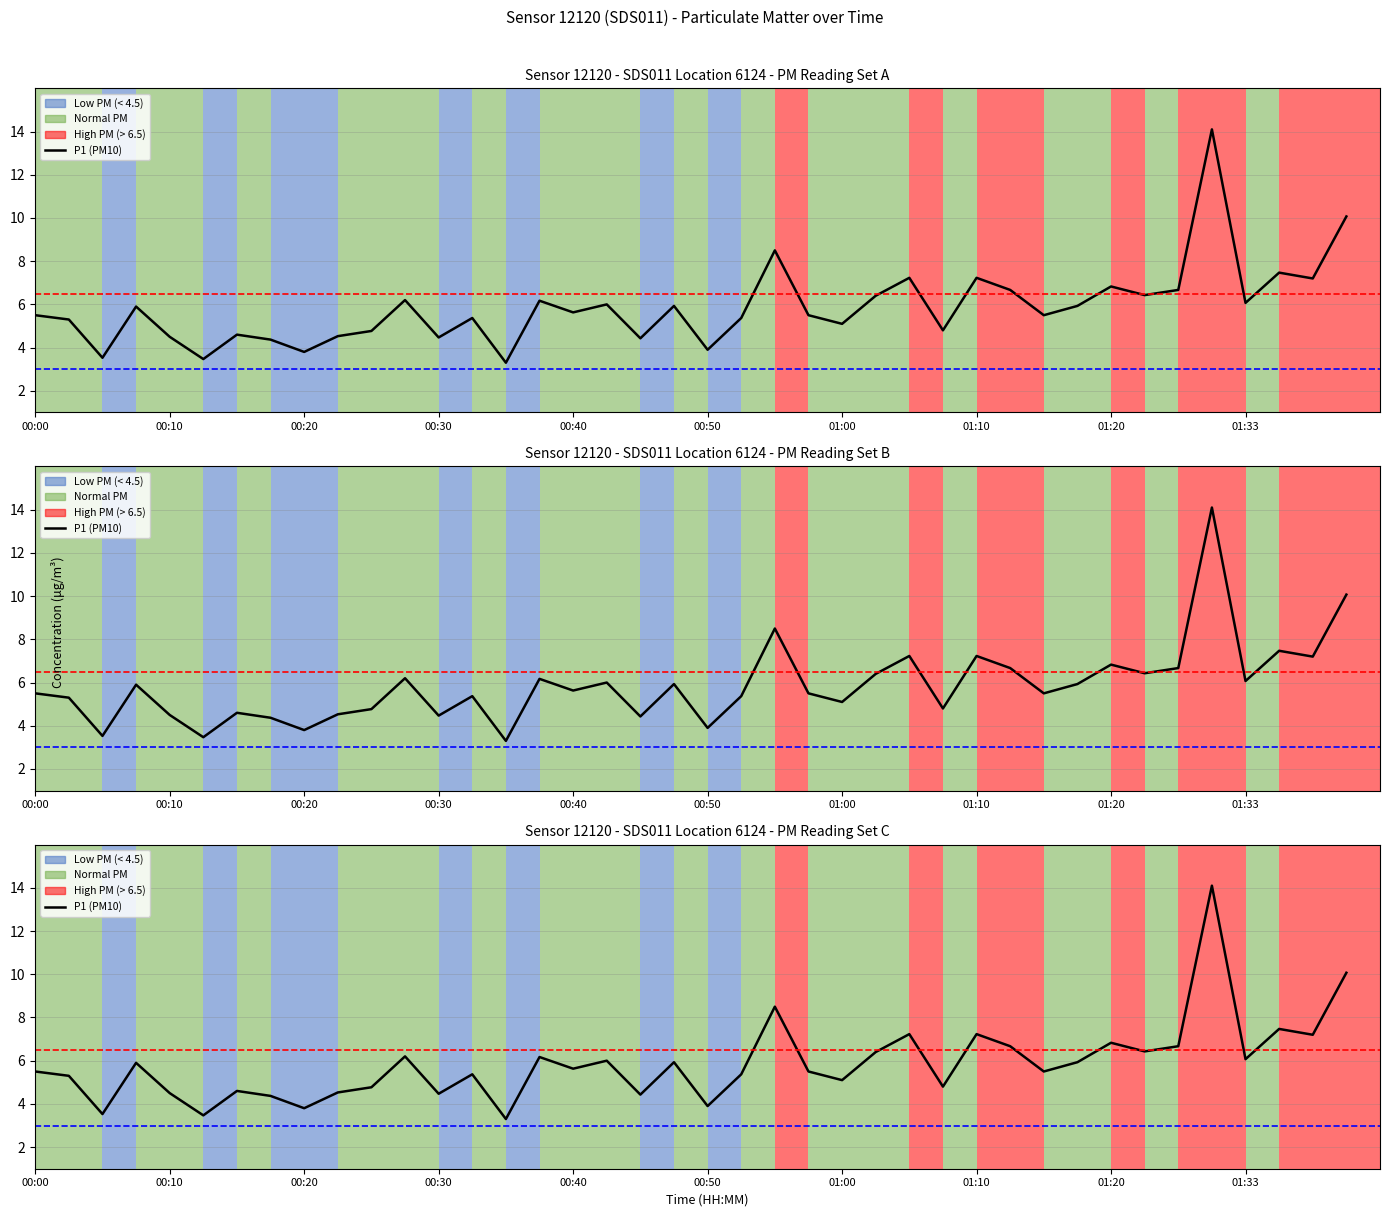

At which label does the data first exceed 5?

00:00